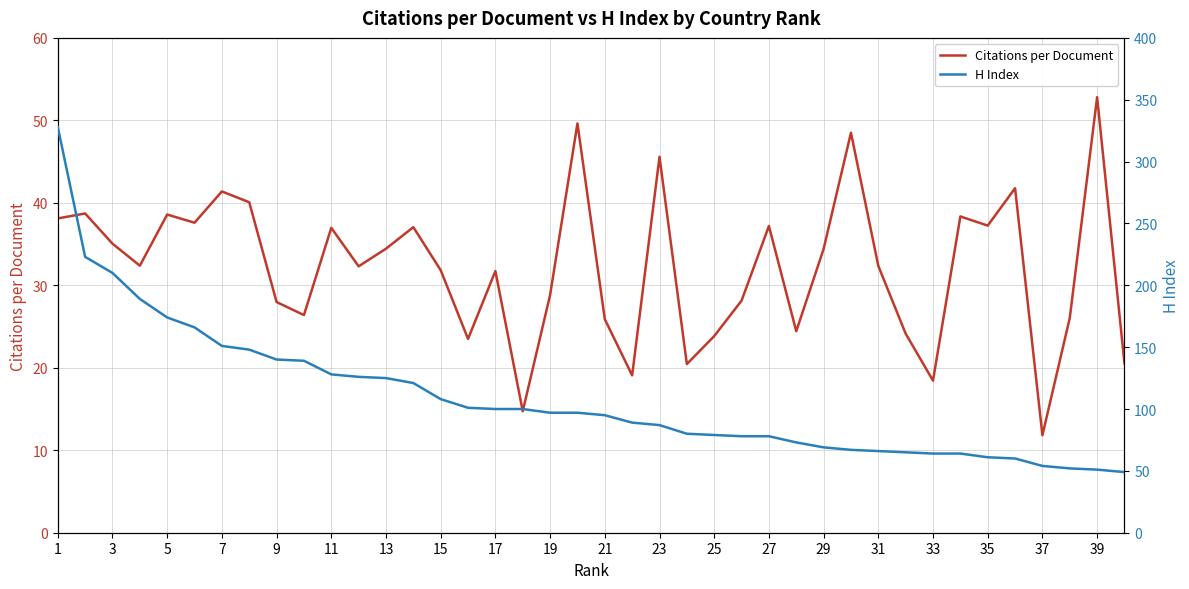

Which category has the highest value in the Citations per Document series?

39